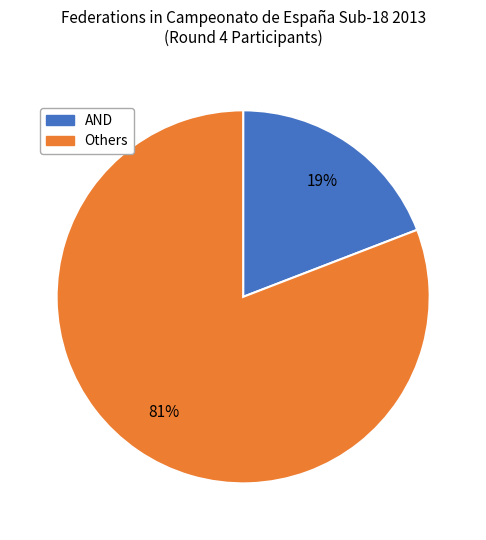

To the nearest percent, what is the difference between the largest and smallest slice percentages?

62%